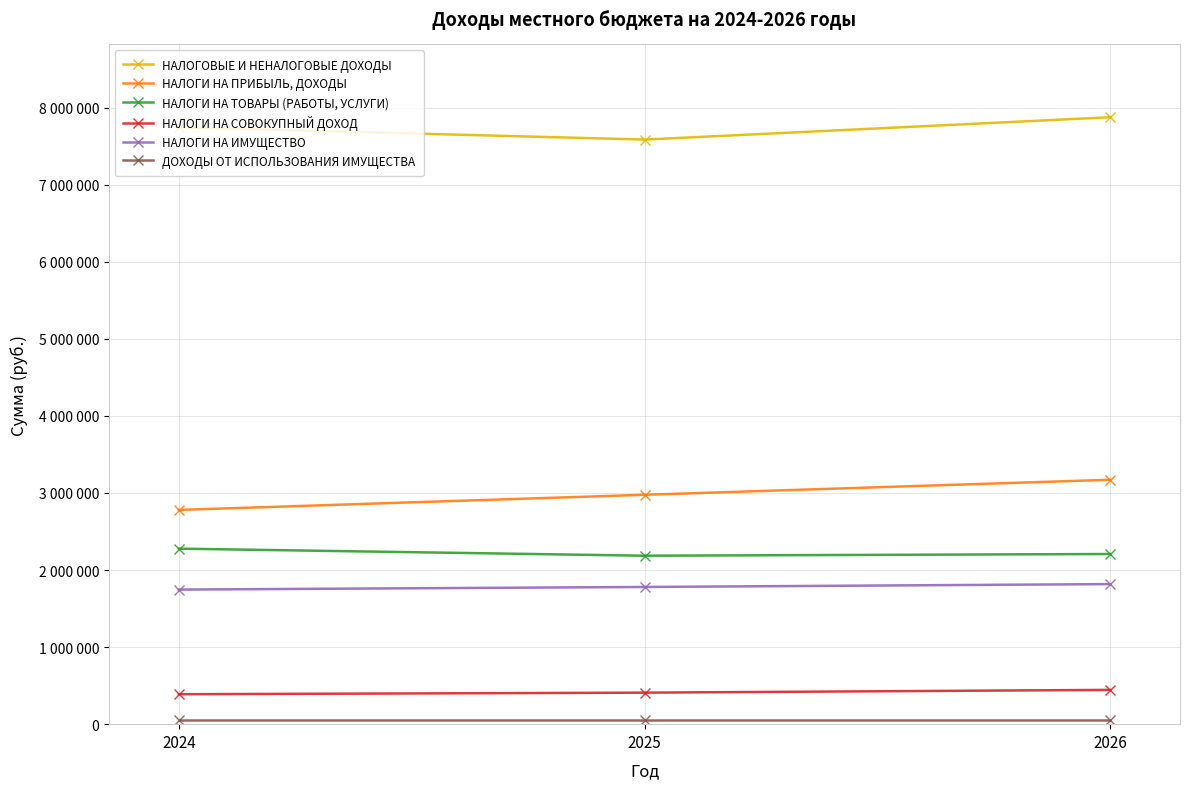

Does the chart have visible grid lines?

Yes